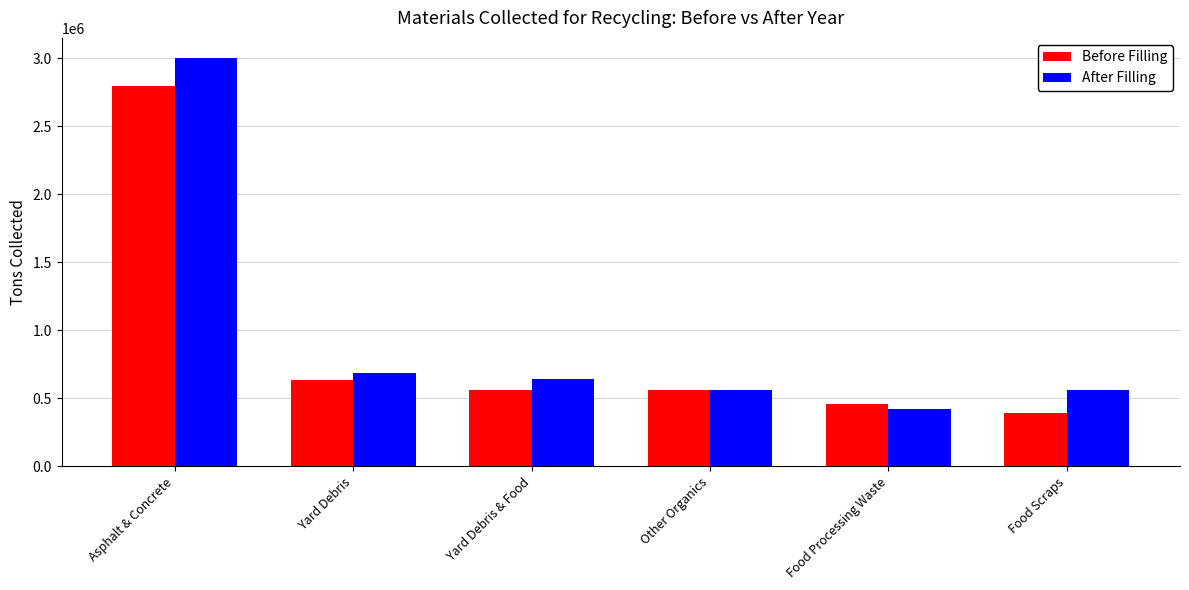

What are all the series names shown in the legend?

Before Filling, After Filling